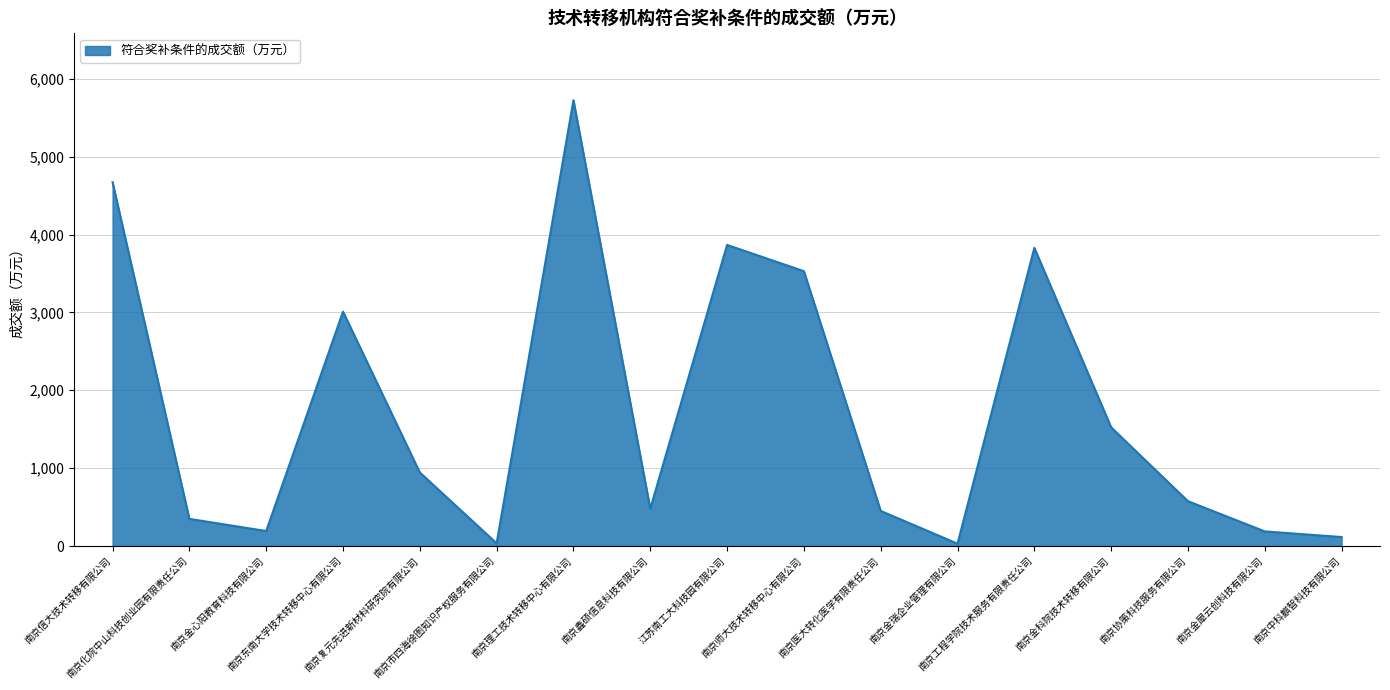

Where is the data nearest to the value 2877?

南京东南大学技术转移中心有限公司